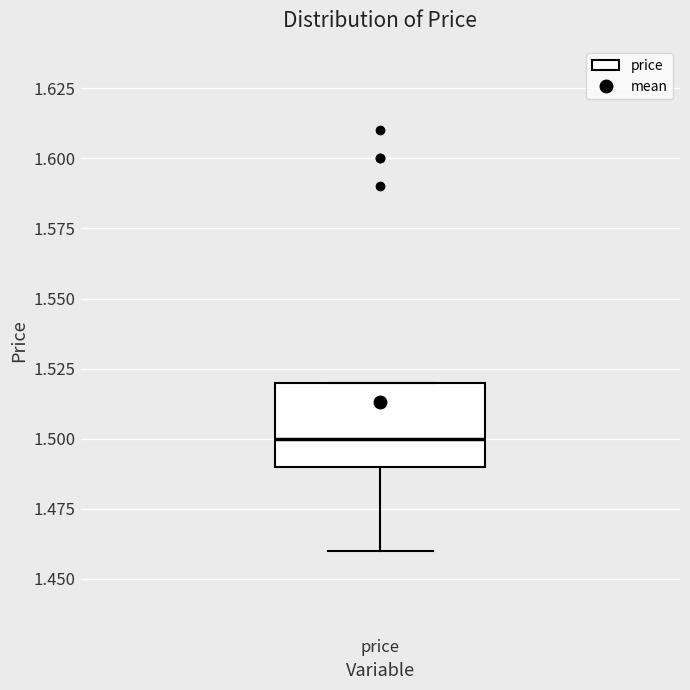

Where is the upper edge of the box for price on the y-axis? The values are not printed on the chart, so give them approximately, as read against the axis.

1.52